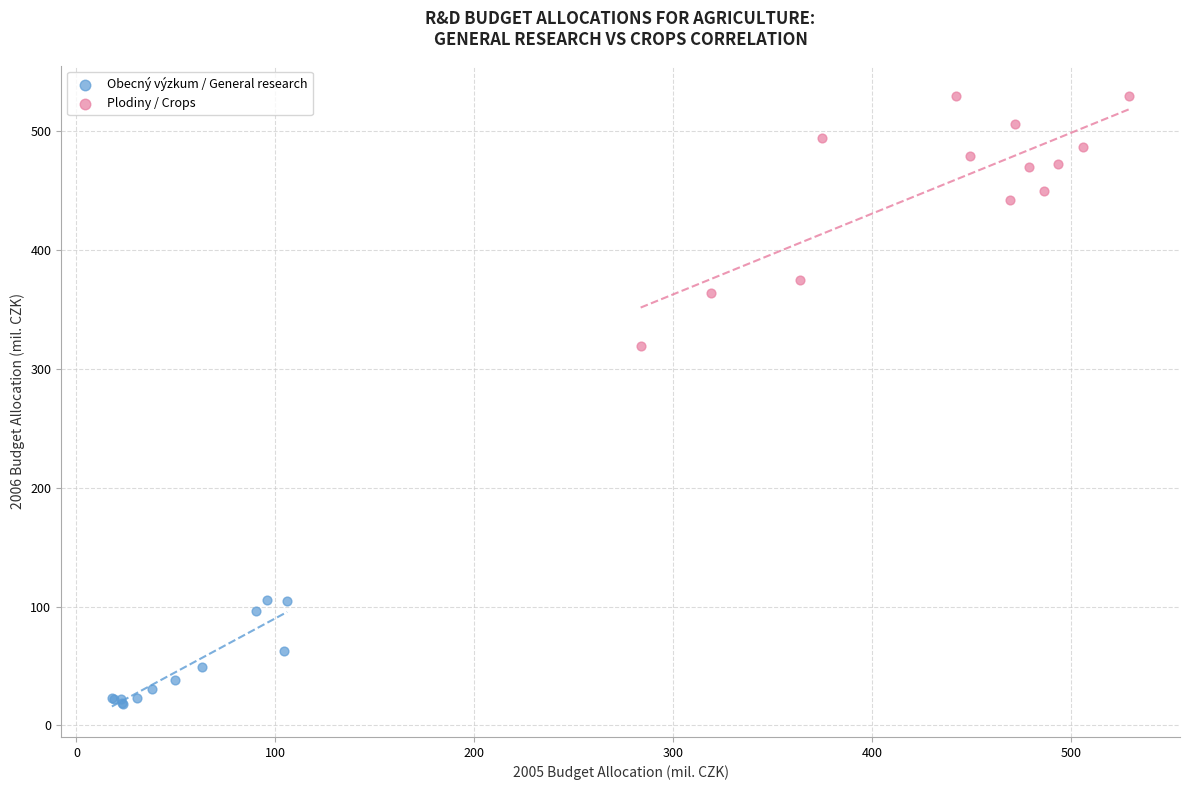

Which series reaches the maximum Y coordinate?

Plodiny / Crops